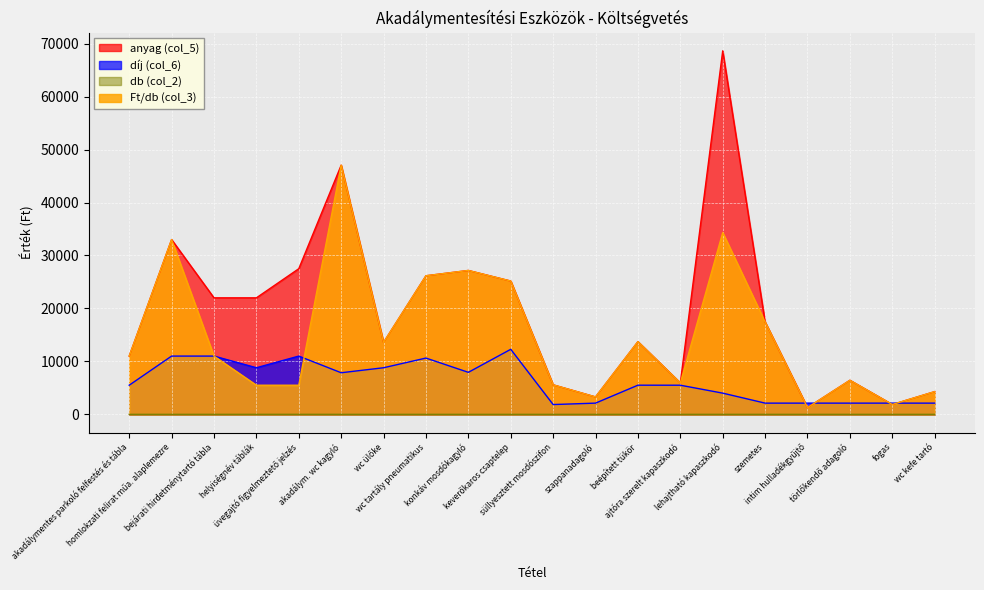

True or false: db (col_2) has a value of 1.0 at szappanadagoló.

True